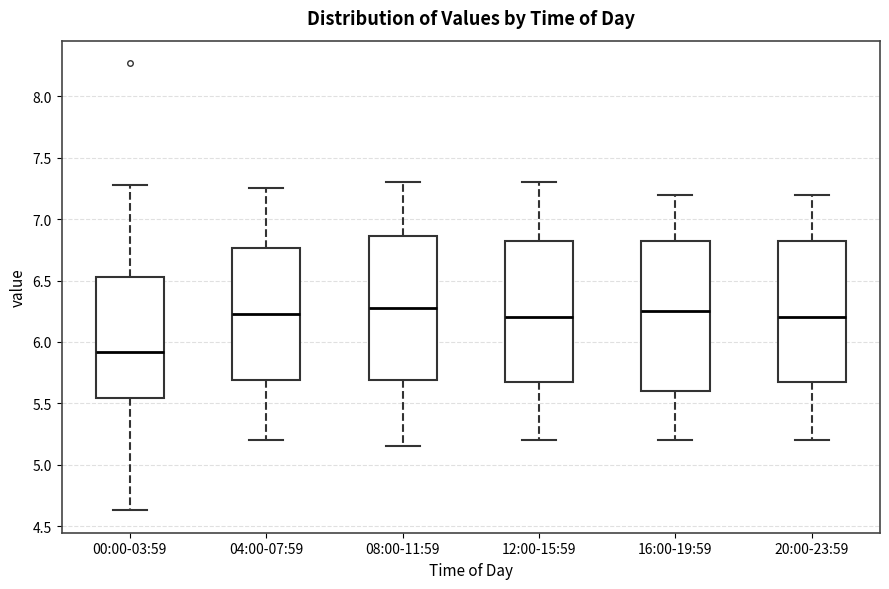

Reading left to right, transcribe this box plot: for each box, give where its median line is, the range the box spans, and where its two whiskers end, as read against the y-axis. The values are not printed on the chart, so give them approximately, as read against the axis.

00:00-03:59: median 5.90, box 5.55 to 6.55, whiskers 4.65 to 7.30
04:00-07:59: median 6.25, box 5.70 to 6.75, whiskers 5.20 to 7.25
08:00-11:59: median 6.30, box 5.70 to 6.85, whiskers 5.15 to 7.30
12:00-15:59: median 6.20, box 5.70 to 6.85, whiskers 5.20 to 7.30
16:00-19:59: median 6.25, box 5.60 to 6.85, whiskers 5.20 to 7.20
20:00-23:59: median 6.20, box 5.70 to 6.85, whiskers 5.20 to 7.20